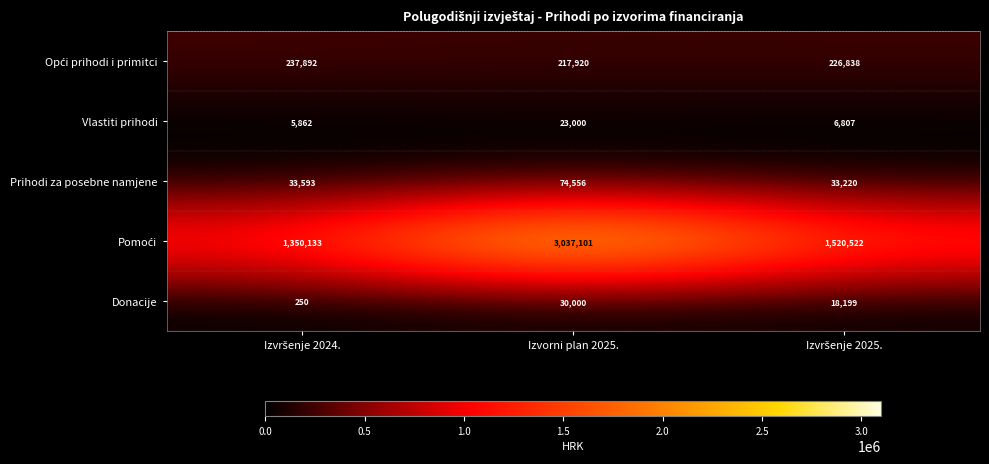

At how many categories does at least one series exceed 1907465?

1